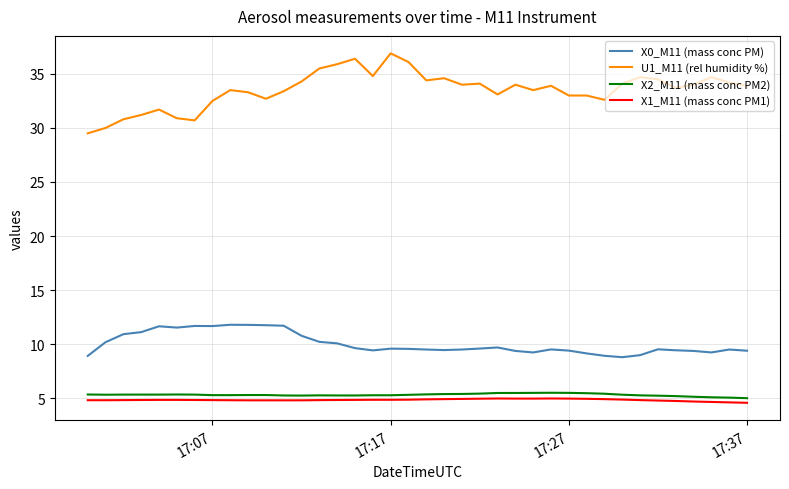

Which series has the largest total across all categories?

U1_M11 (rel humidity %)